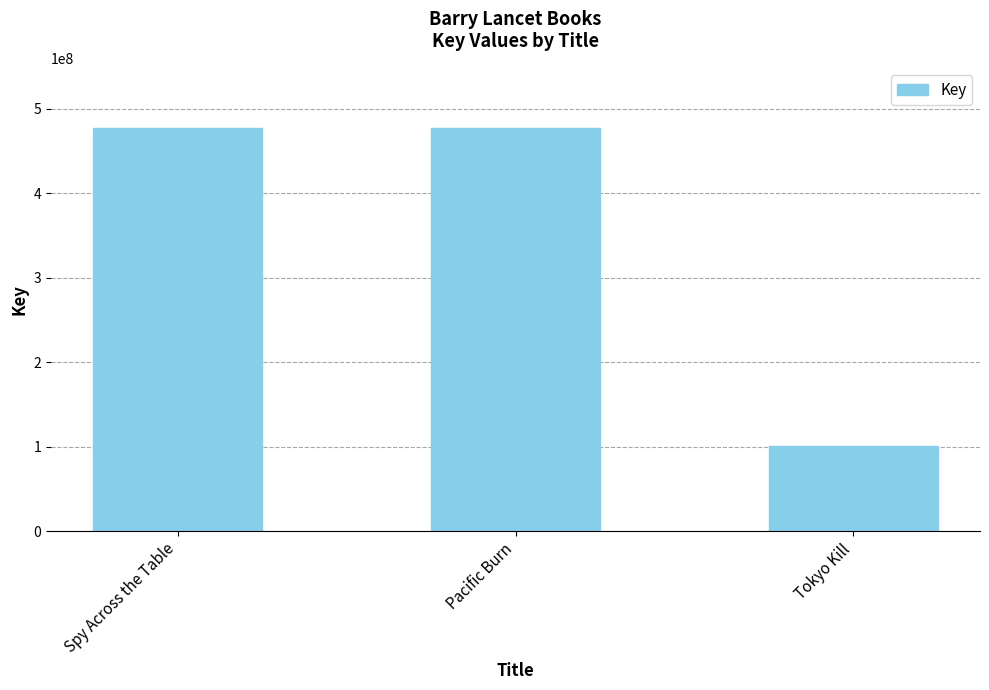

What is the label of the 2nd bar from the left?

Pacific Burn